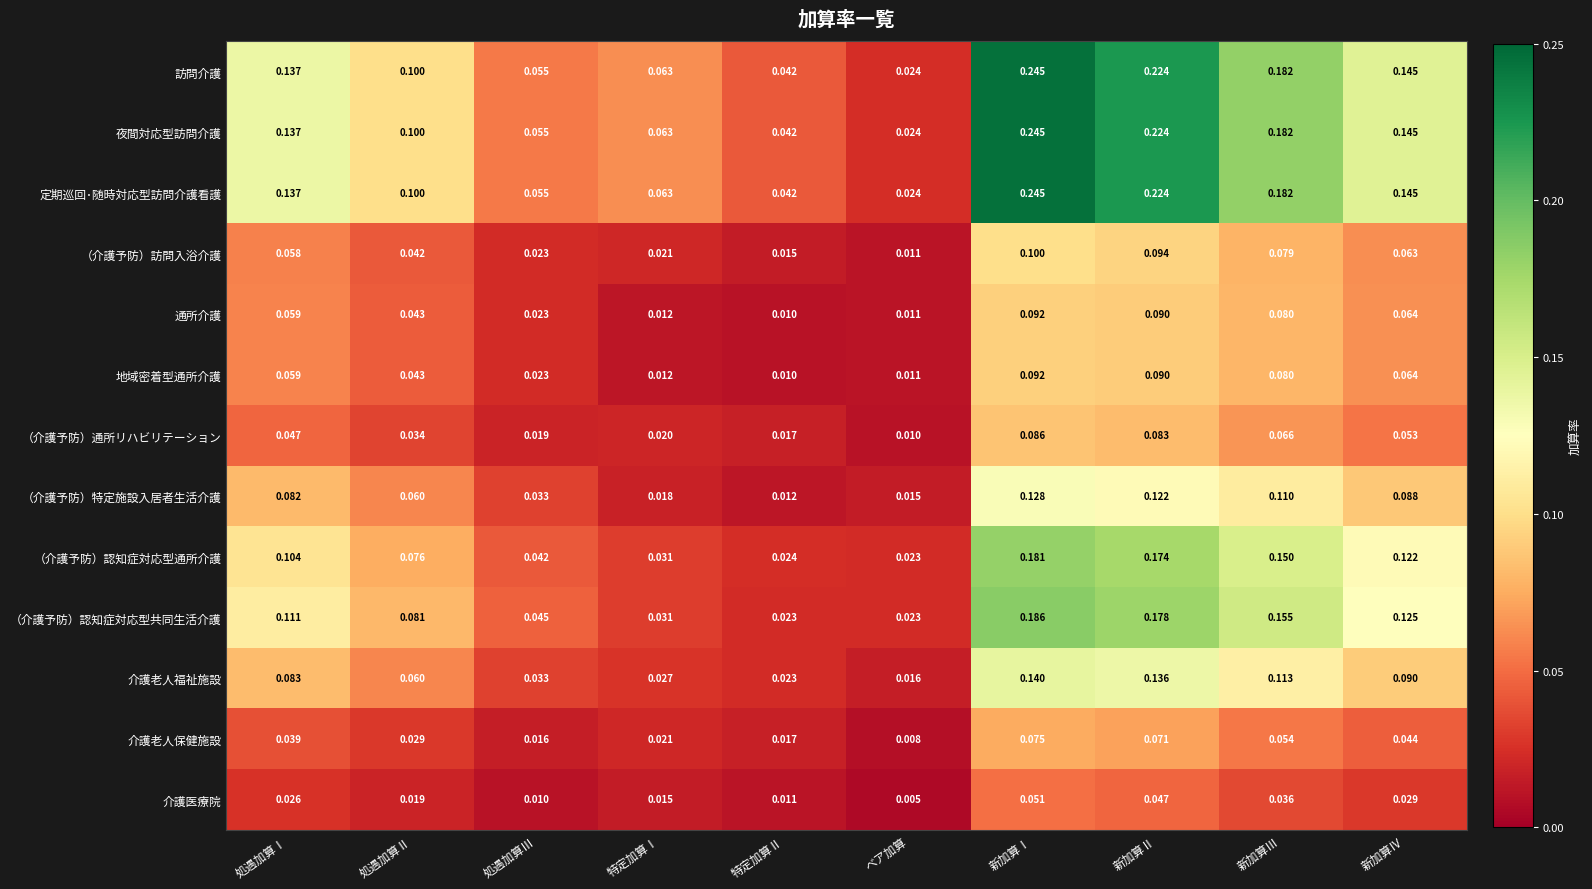

Rank the categories by 通所介護 value from lowest to highest.

特定加算Ⅱ, ベア加算, 特定加算Ⅰ, 処遇加算Ⅲ, 処遇加算Ⅱ, 処遇加算Ⅰ, 新加算Ⅳ, 新加算Ⅲ, 新加算Ⅱ, 新加算Ⅰ